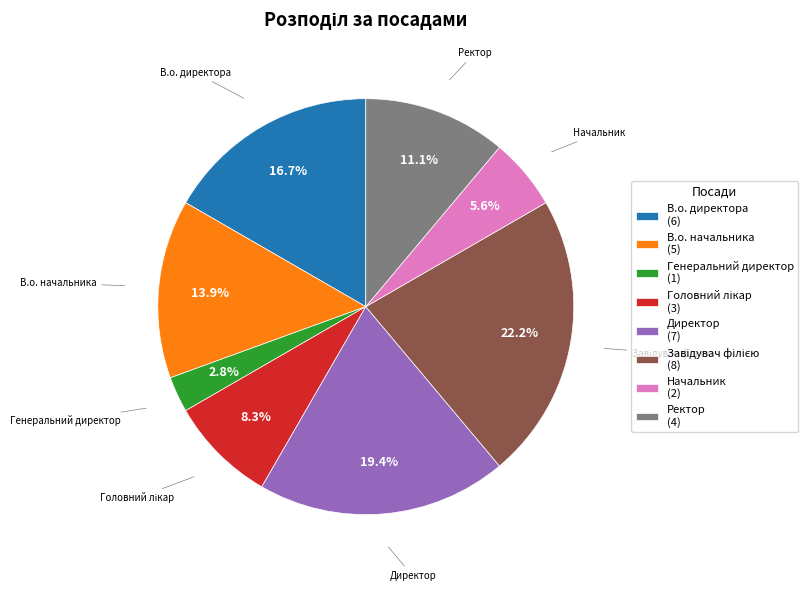

Is В.о. начальника the majority of the pie?

No